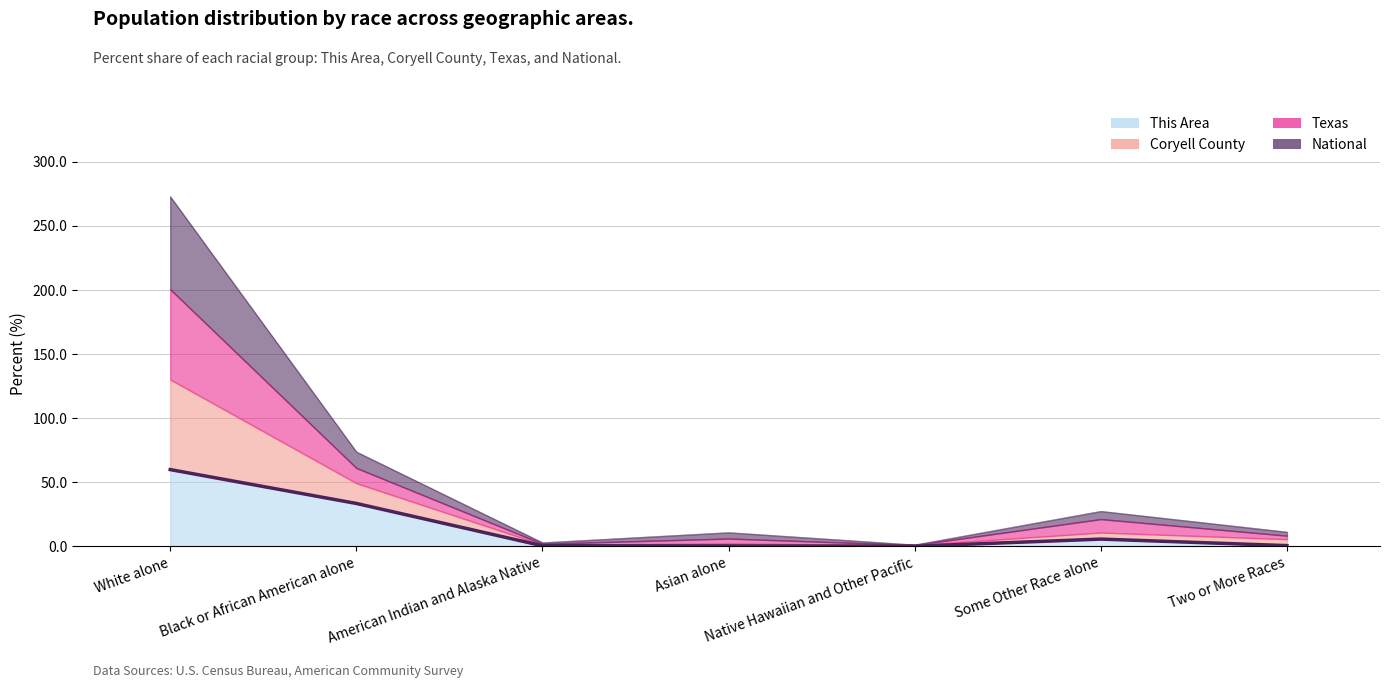

At which category is the sum across all series the highest?

White alone